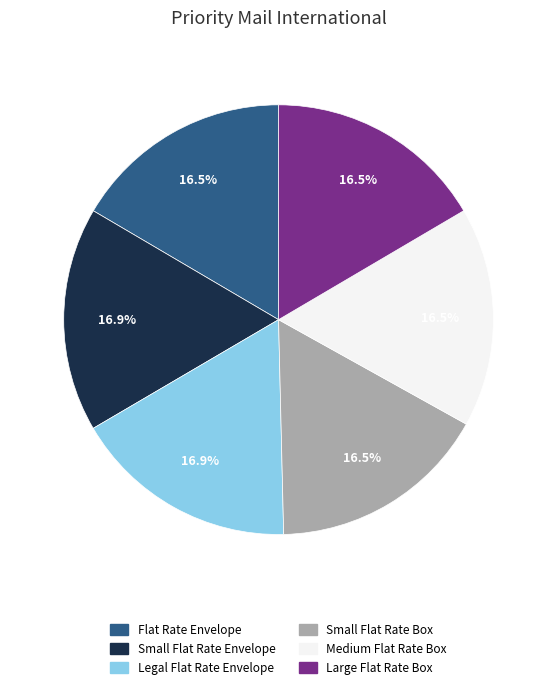

How many segments does this pie chart have?

6